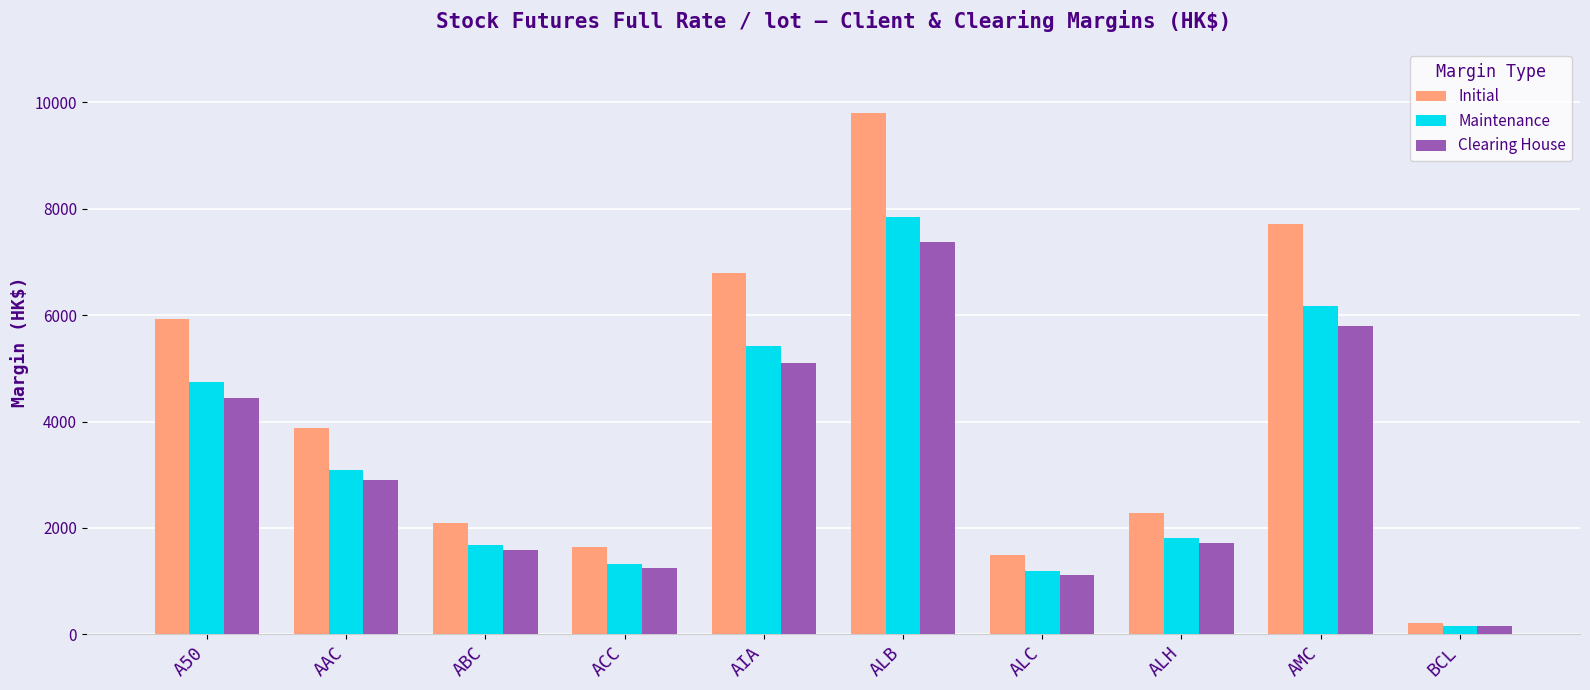

At which category is the sum across all series the highest?

ALB